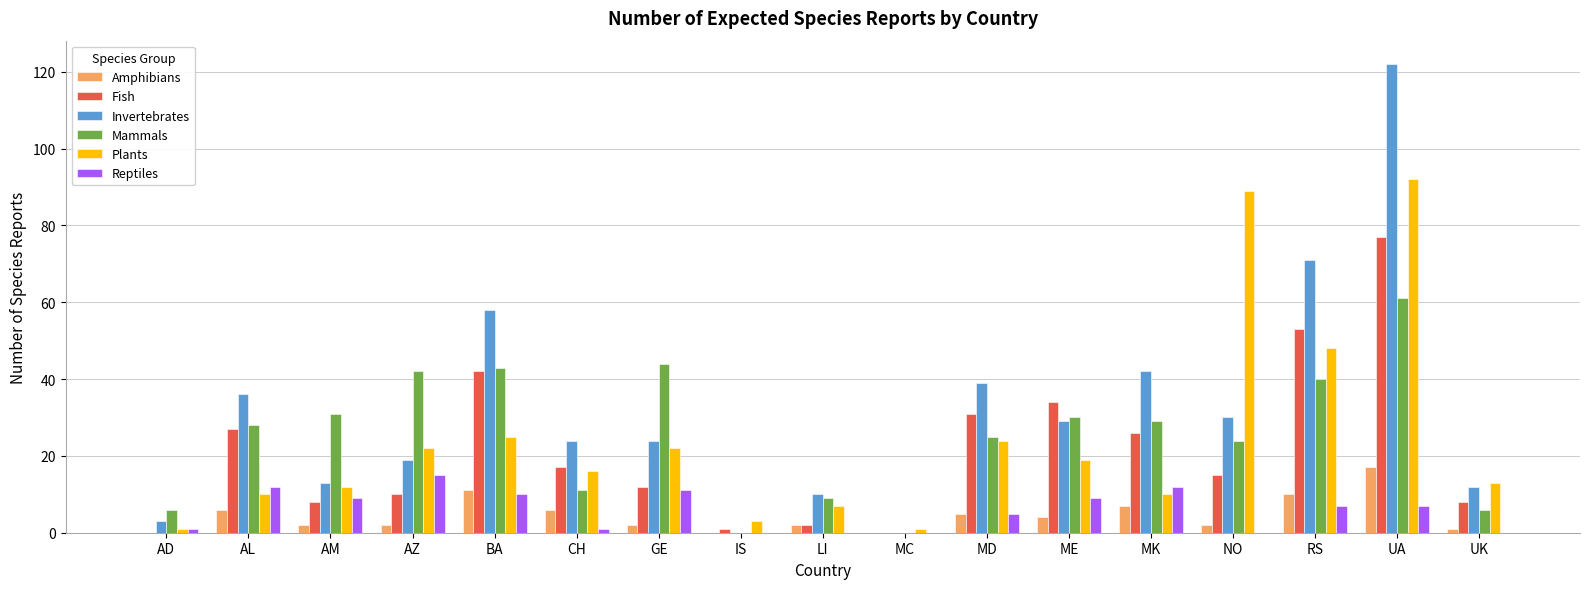

What is the sum of all Reptiles values?

99